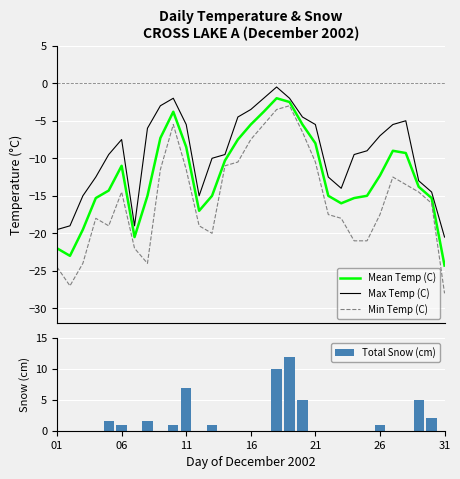

What is the sum of all Mean Temp (C) values?

-382.6